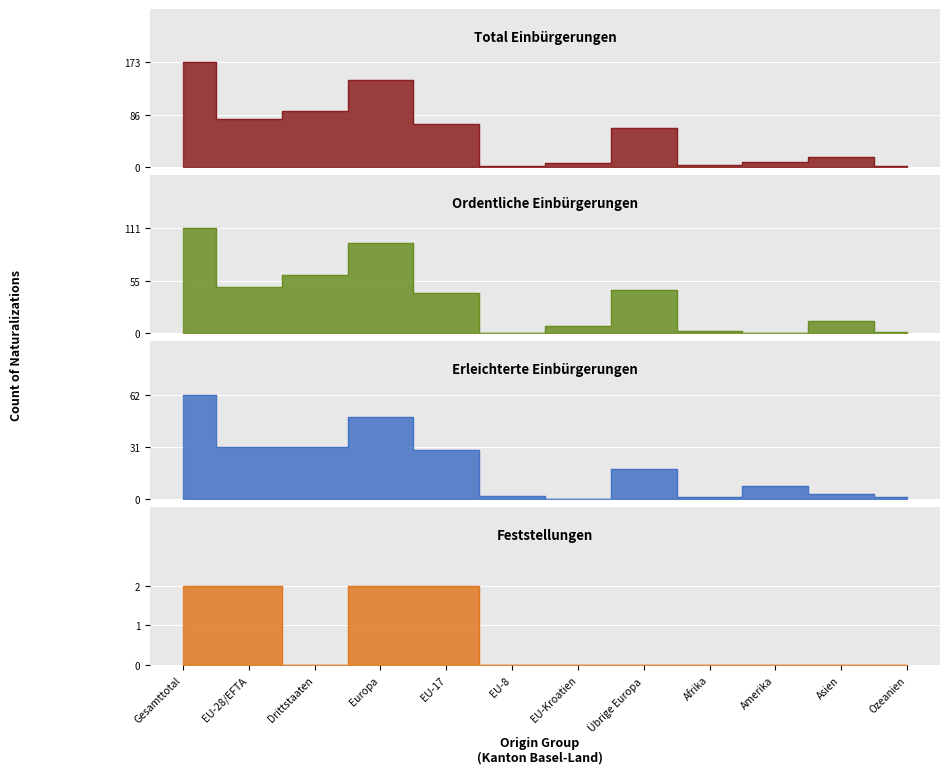

What is the minimum value for Total Einbürgerungen?

2